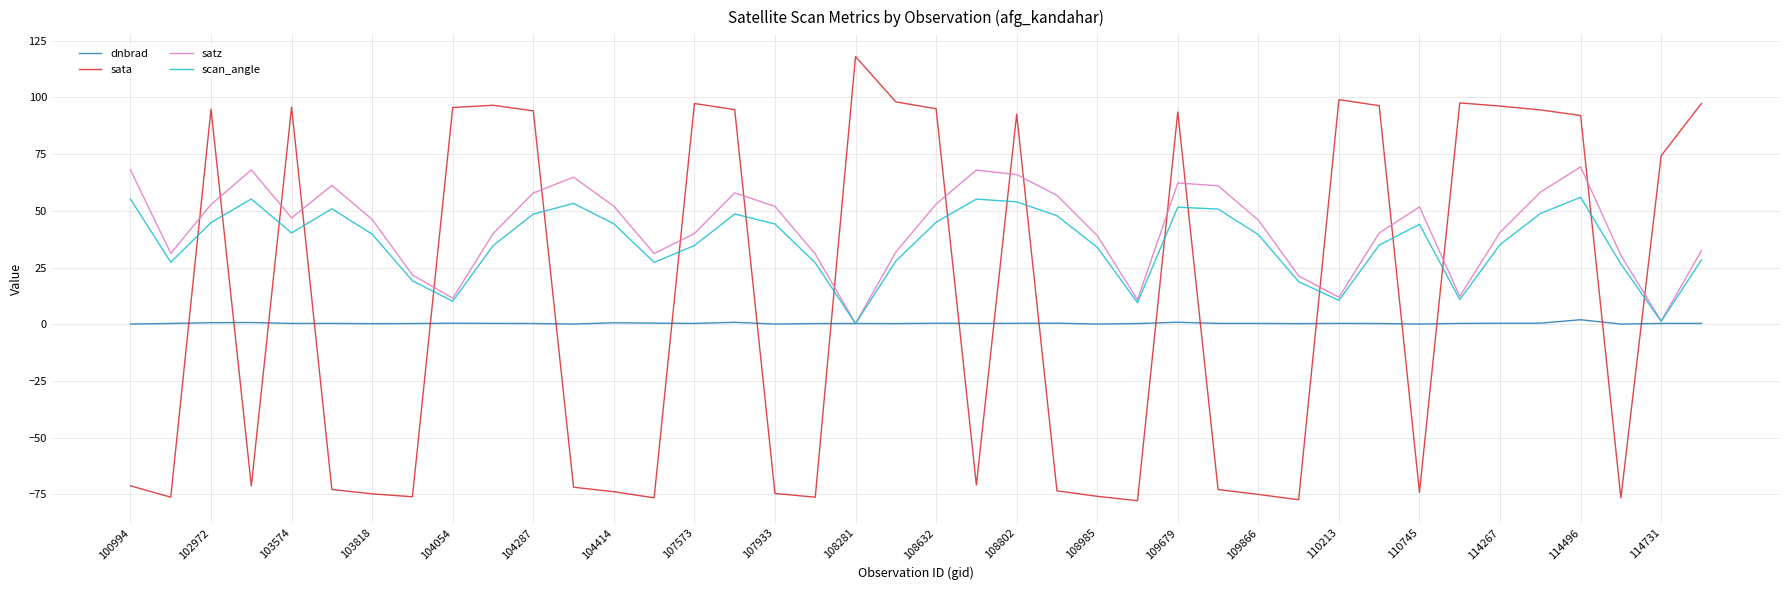

How many distinct data groups are displayed?

4